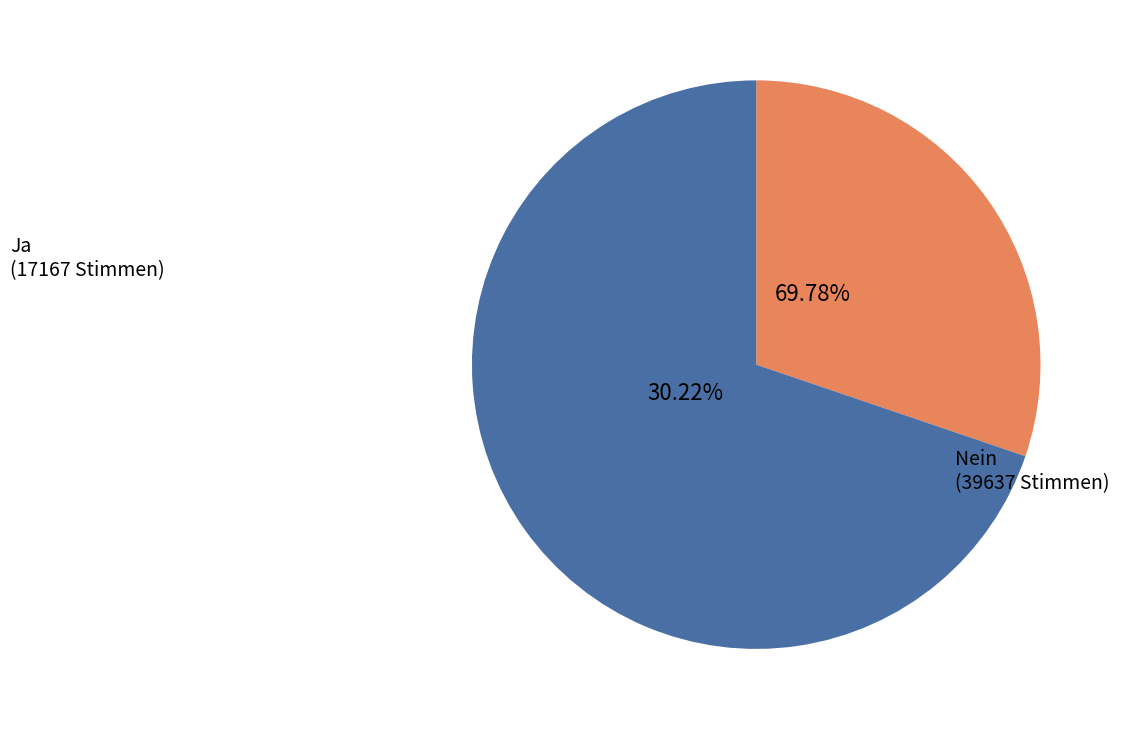

Which category has the biggest portion of the pie?

Nein